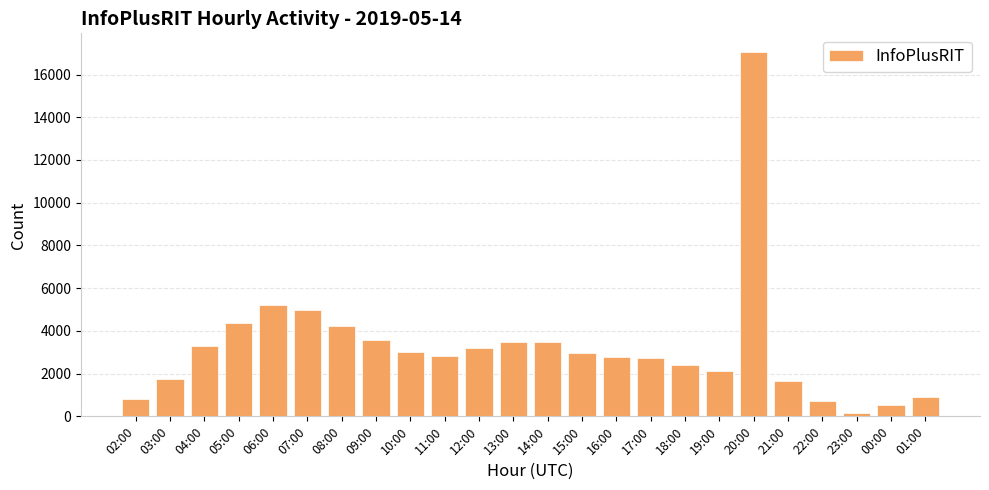

True or false: the data shows 7625 at 05:00.

False